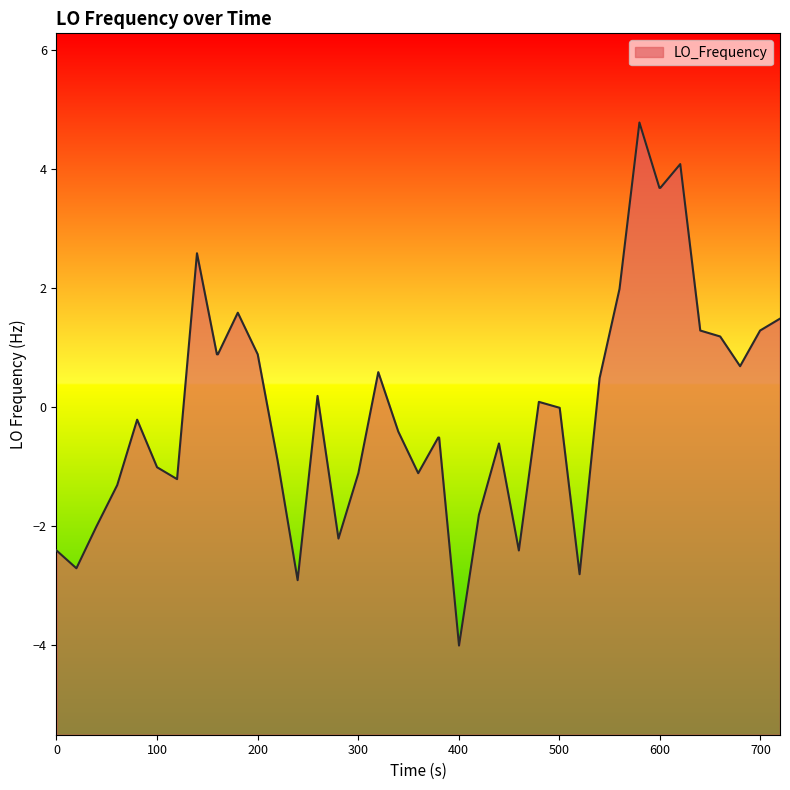

What is the difference between the maximum and minimum values?

8.8